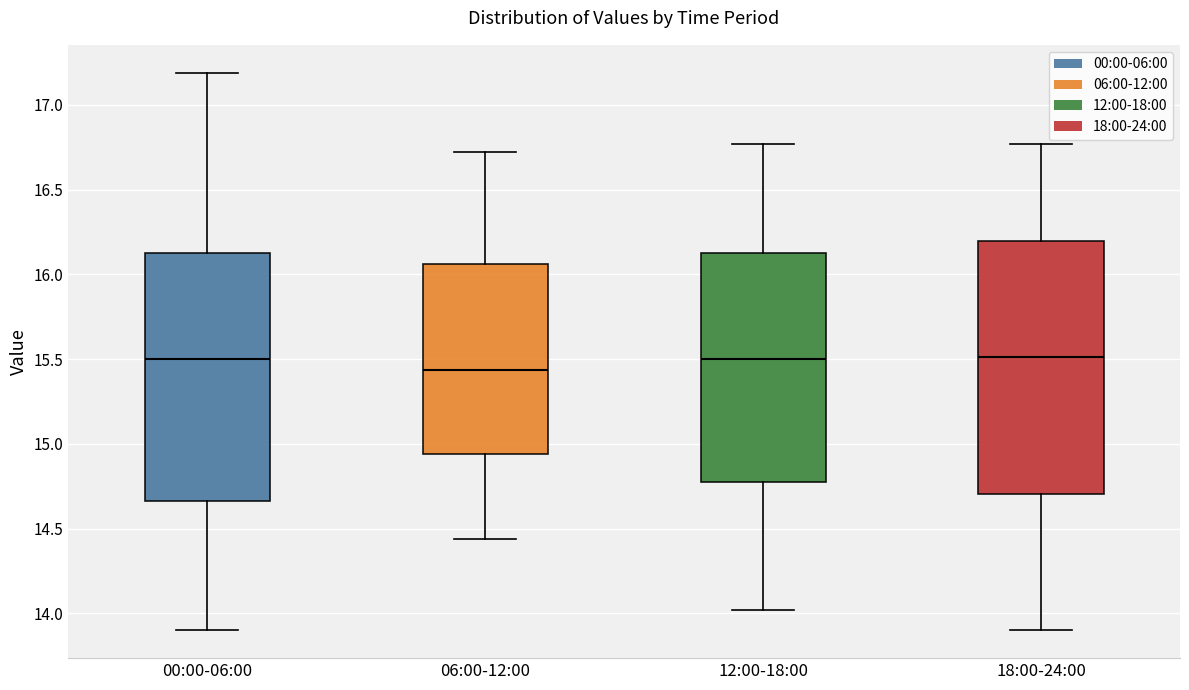

Reading left to right, transcribe this box plot: for each box, give where its median line is, the range the box spans, and where its two whiskers end, as read against the y-axis. The values are not printed on the chart, so give them approximately, as read against the axis.

00:00-06:00: median 15.50, box 14.65 to 16.15, whiskers 13.90 to 17.20
06:00-12:00: median 15.45, box 14.95 to 16.05, whiskers 14.45 to 16.70
12:00-18:00: median 15.50, box 14.80 to 16.15, whiskers 14.00 to 16.75
18:00-24:00: median 15.50, box 14.70 to 16.20, whiskers 13.90 to 16.75